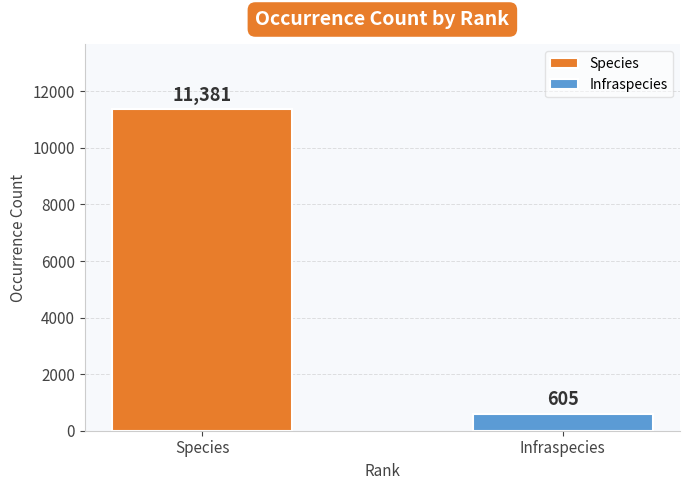

Is it true that Infraspecies equals 395 at 19?

False